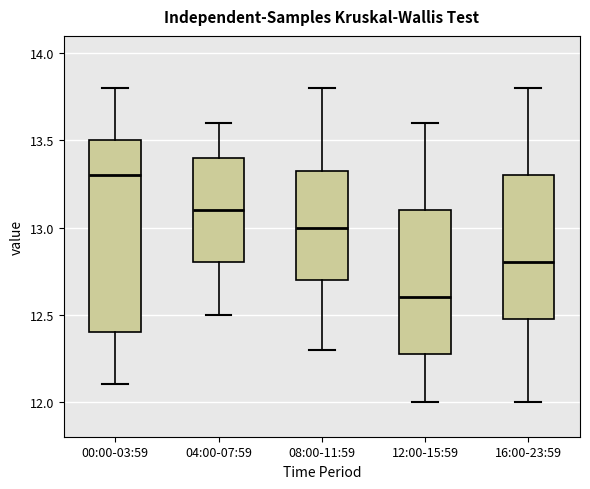

Where does the upper whisker of the box for 08:00-11:59 end on the y-axis? The values are not printed on the chart, so give them approximately, as read against the axis.

13.80